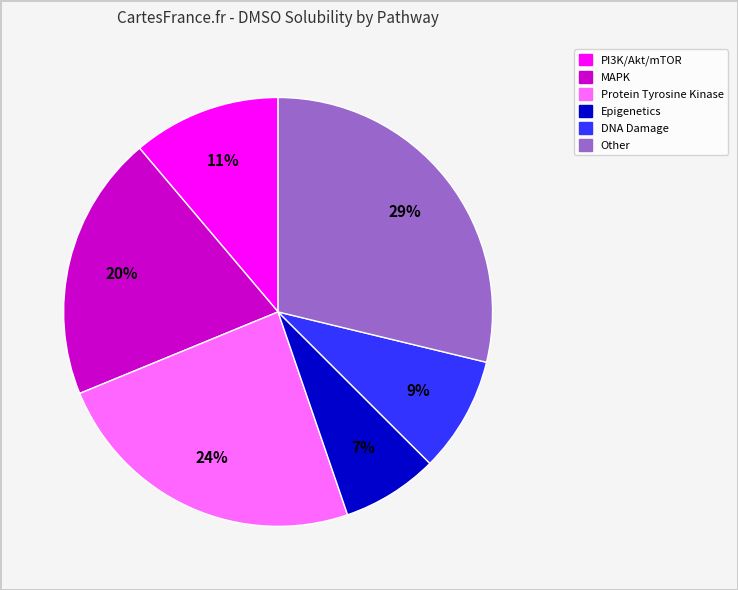

To the nearest percent, what is the average slice percentage?

17%